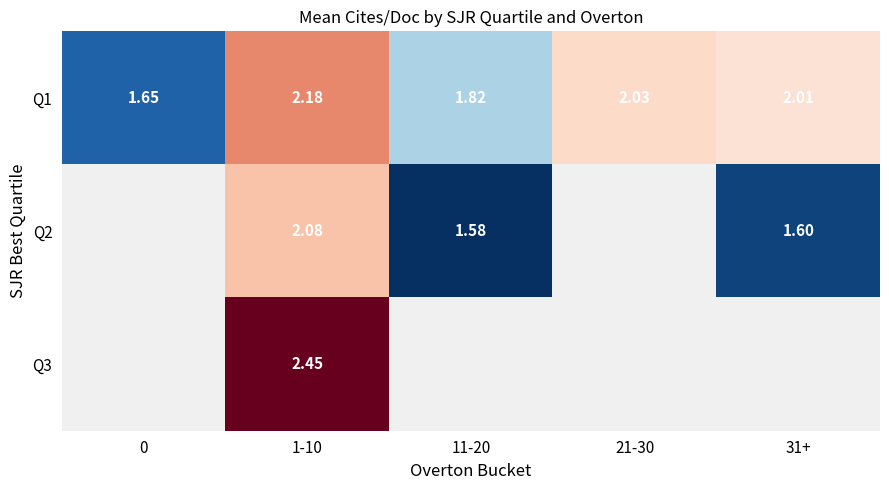

What is the smallest value displayed?

1.6